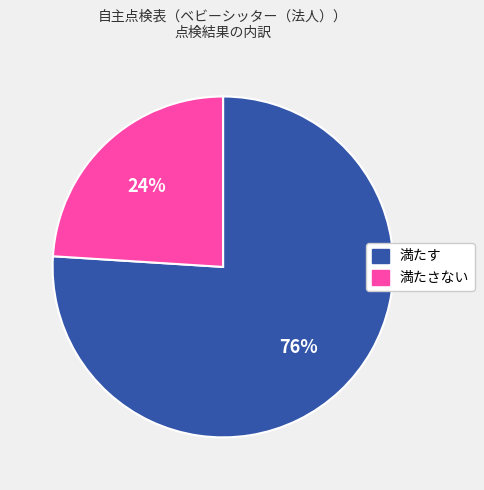

To the nearest percent, what is the difference between the largest and smallest slice percentages?

52%